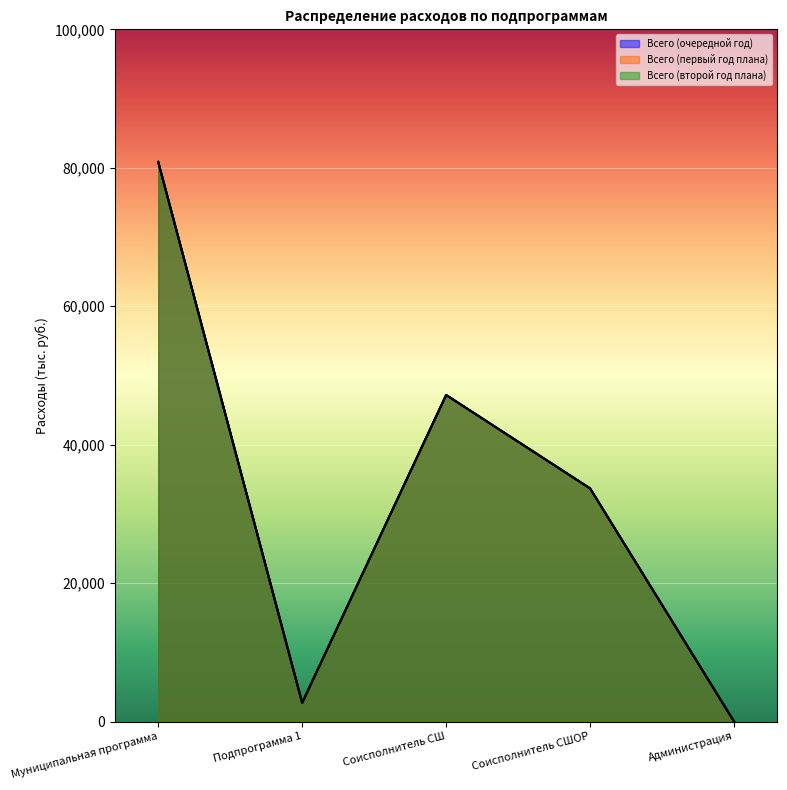

Rank the categories by Всего (первый год плана) value from lowest to highest.

Администрация, Подпрограмма 1, Соисполнитель СШОР, Соисполнитель СШ, Муниципальная программа